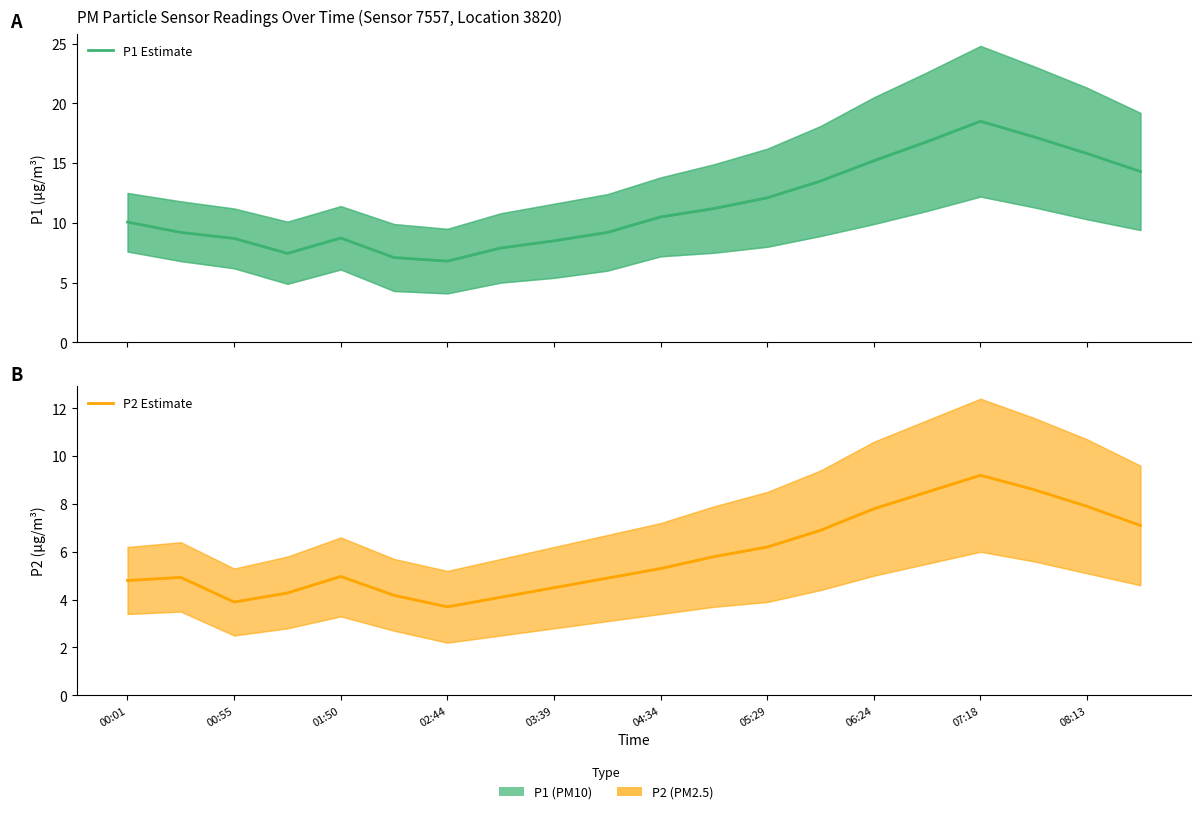

The value of P2 Estimate at 17 is 8.6. True or false?

True